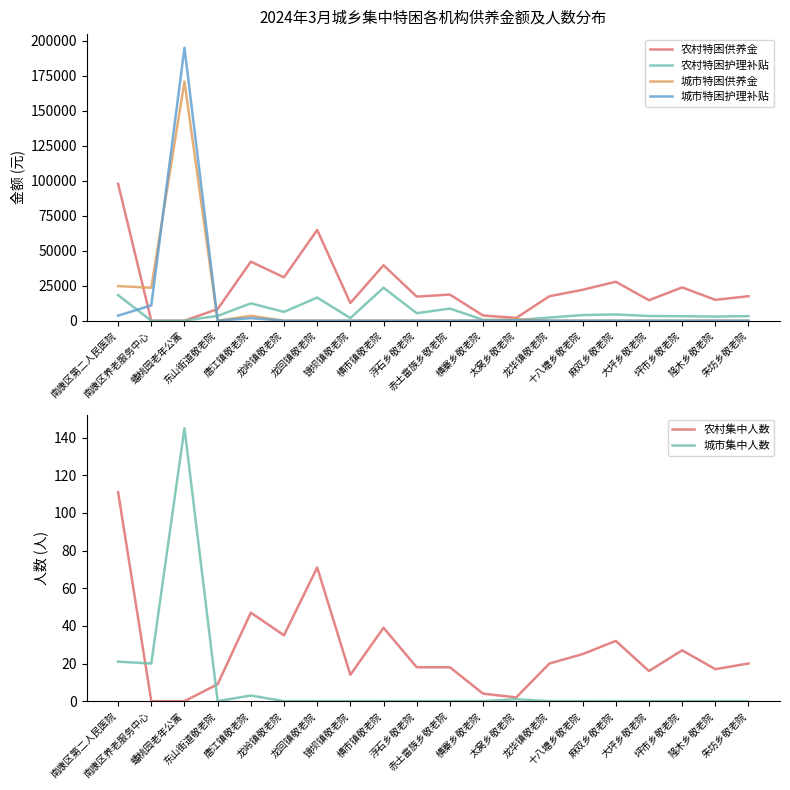

What are all the series names shown in the legend?

农村特困供养金, 农村特困护理补贴, 城市特困供养金, 城市特困护理补贴, 农村集中人数, 城市集中人数